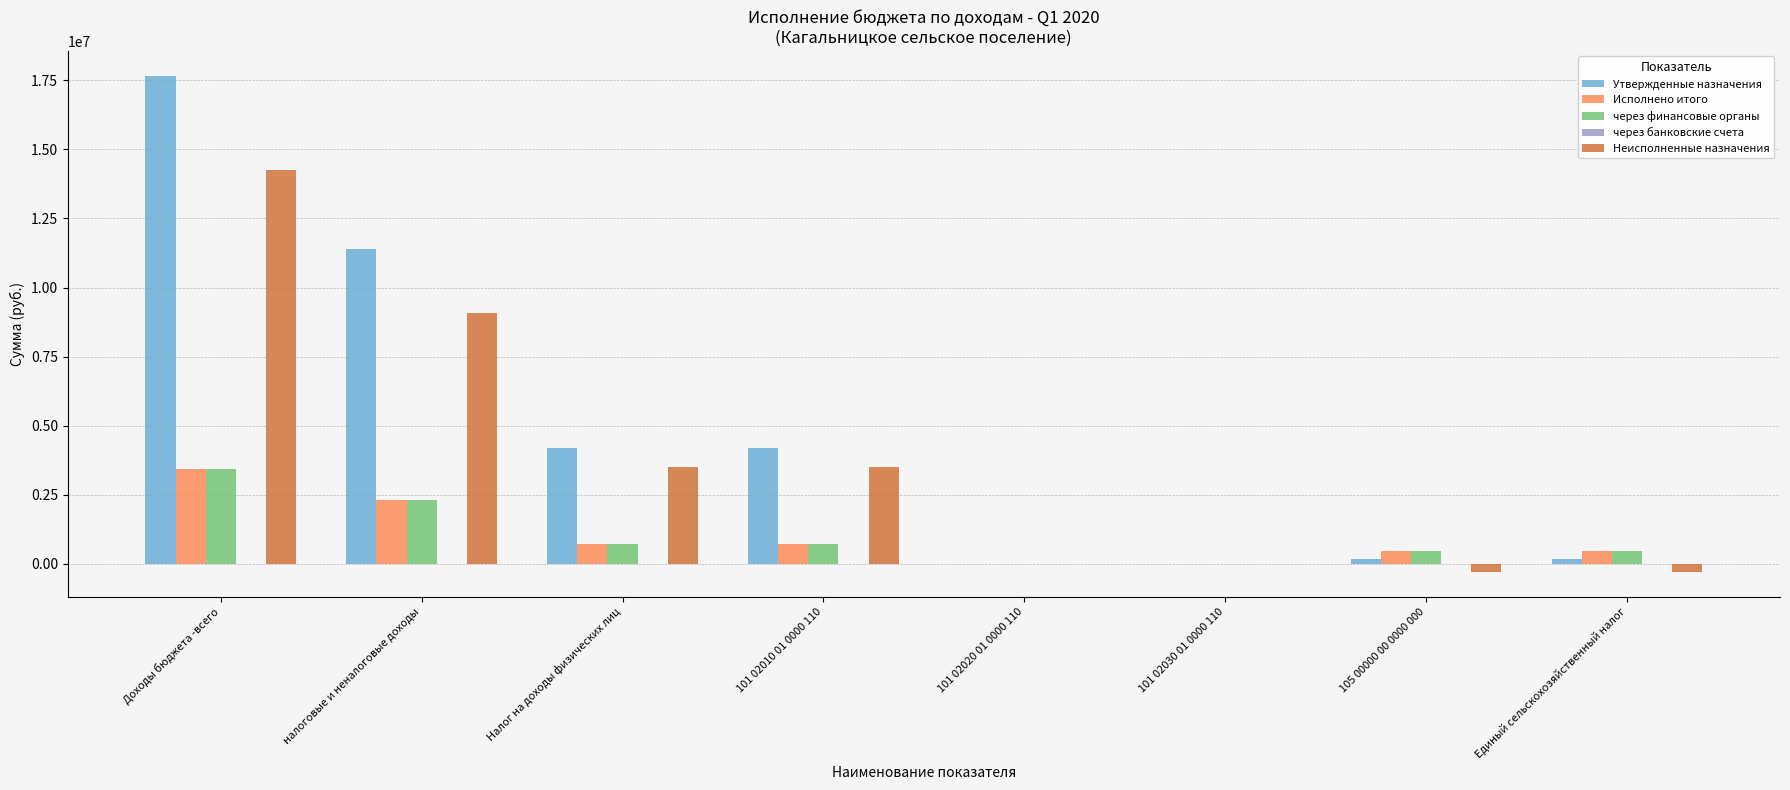

Which label corresponds to the largest value in the chart?

Доходы бюджета -всего